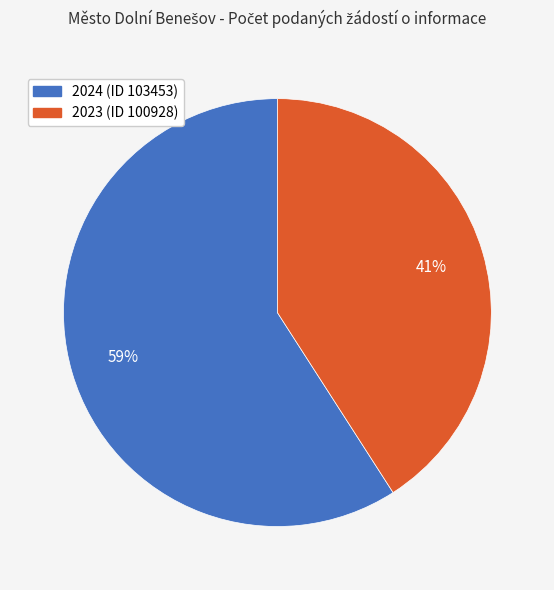

Approximately how many times larger is the value at 2024 (ID 103453) compared to 2023 (ID 100928)?

1.4